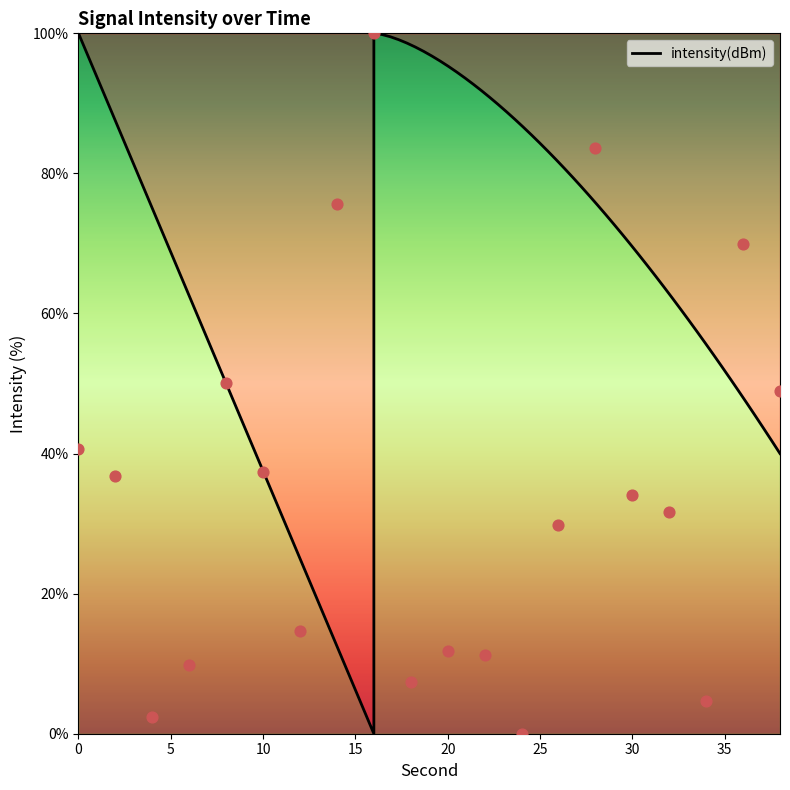

Between 14 and 6, which is larger?

14